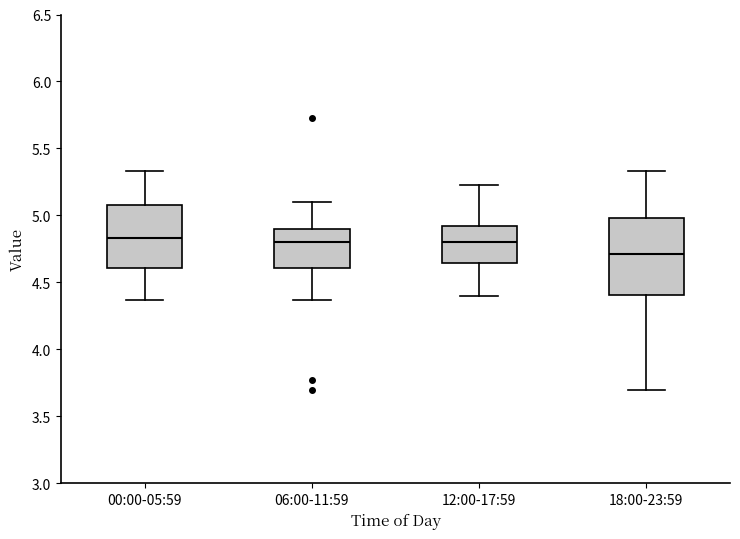

Reading left to right, transcribe this box plot: for each box, give where its median line is, the range the box spans, and where its two whiskers end, as read against the y-axis. The values are not printed on the chart, so give them approximately, as read against the axis.

00:00-05:59: median 4.85, box 4.60 to 5.10, whiskers 4.35 to 5.35
06:00-11:59: median 4.80, box 4.60 to 4.90, whiskers 4.35 to 5.10
12:00-17:59: median 4.80, box 4.65 to 4.90, whiskers 4.40 to 5.25
18:00-23:59: median 4.70, box 4.40 to 5.00, whiskers 3.70 to 5.35